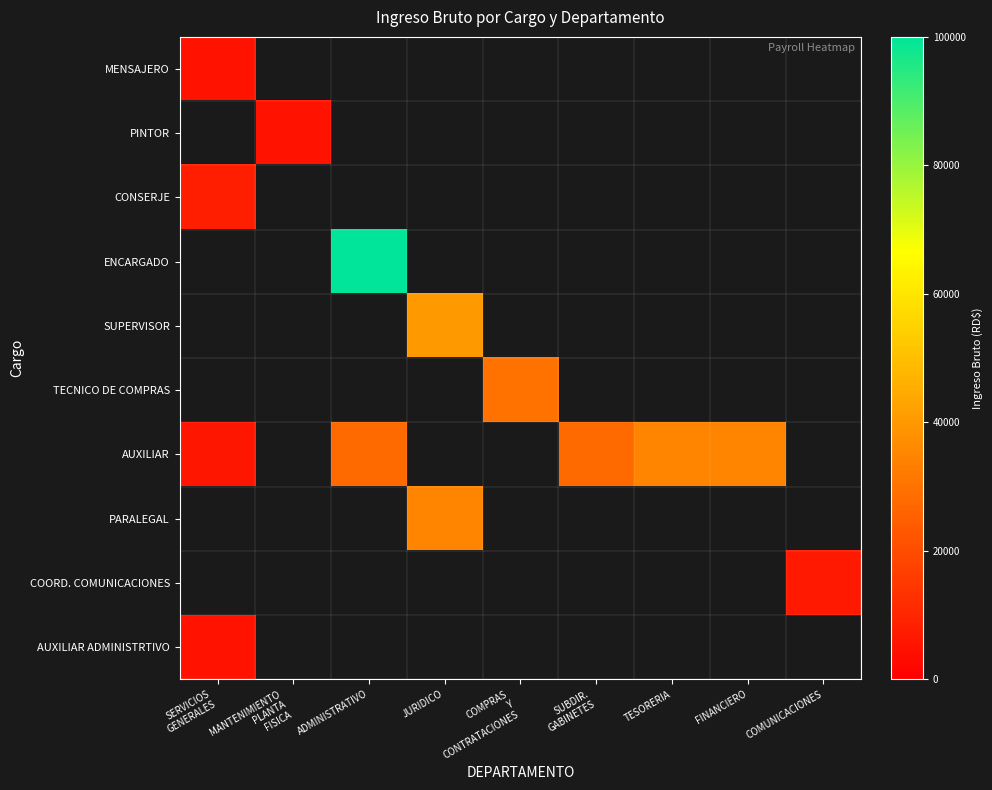

Which has a higher value, TESORERIA or FINANCIERO?

FINANCIERO